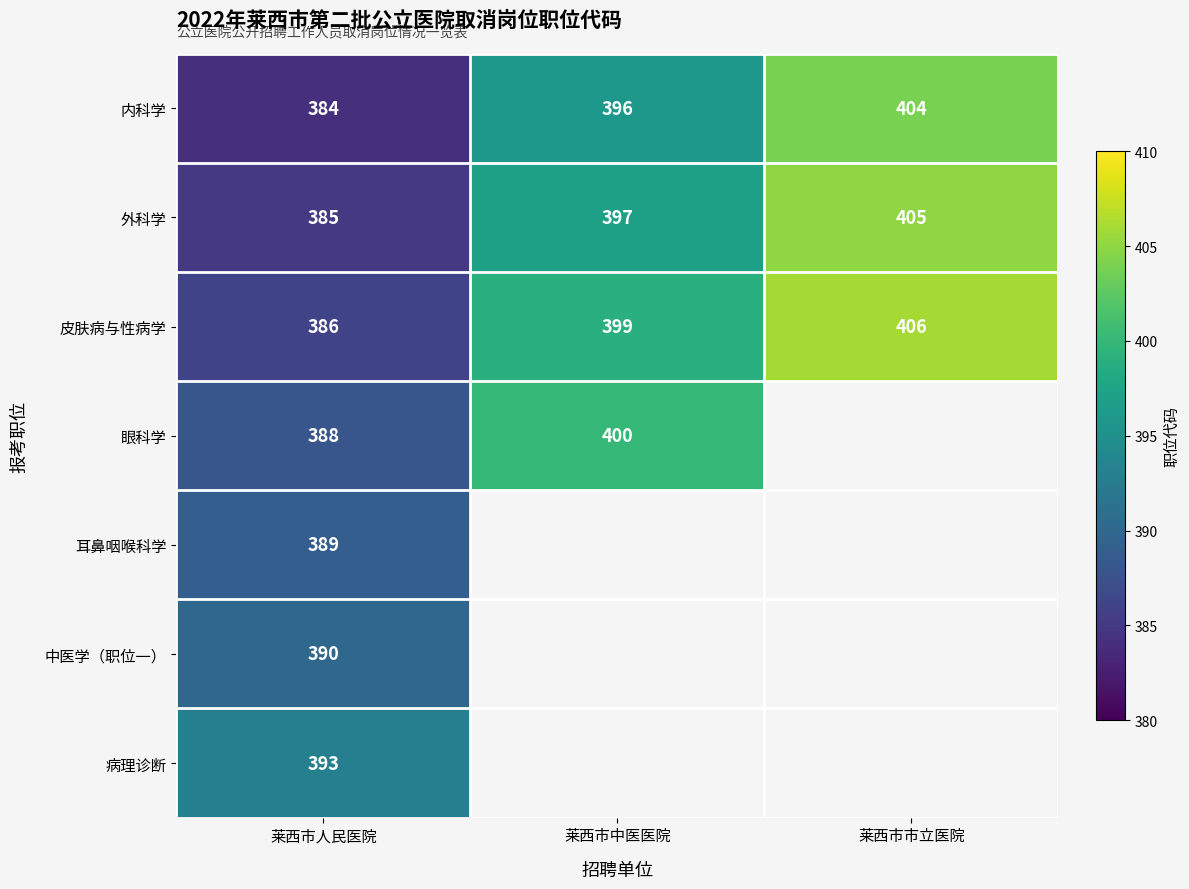

True or false: 外科学 has a value of 229 at 莱西市人民医院.

False